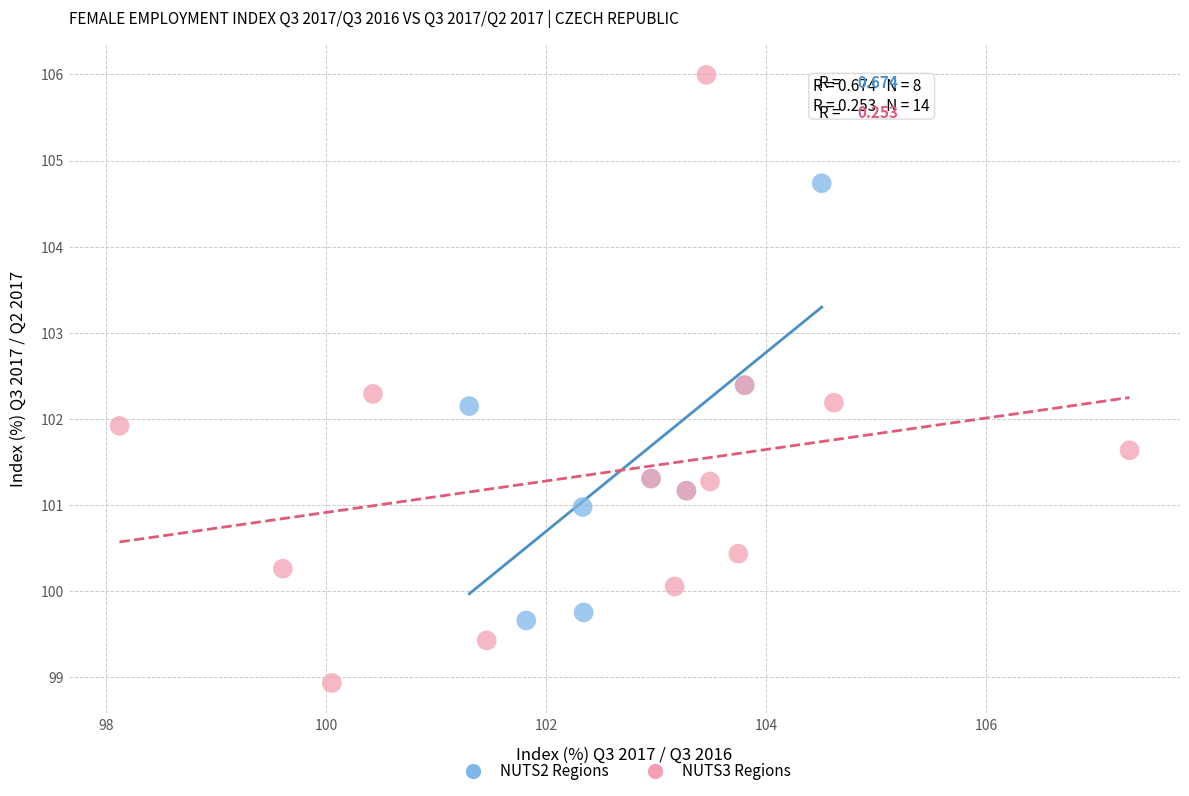

Which series contains the lowest Y value?

NUTS3 Regions